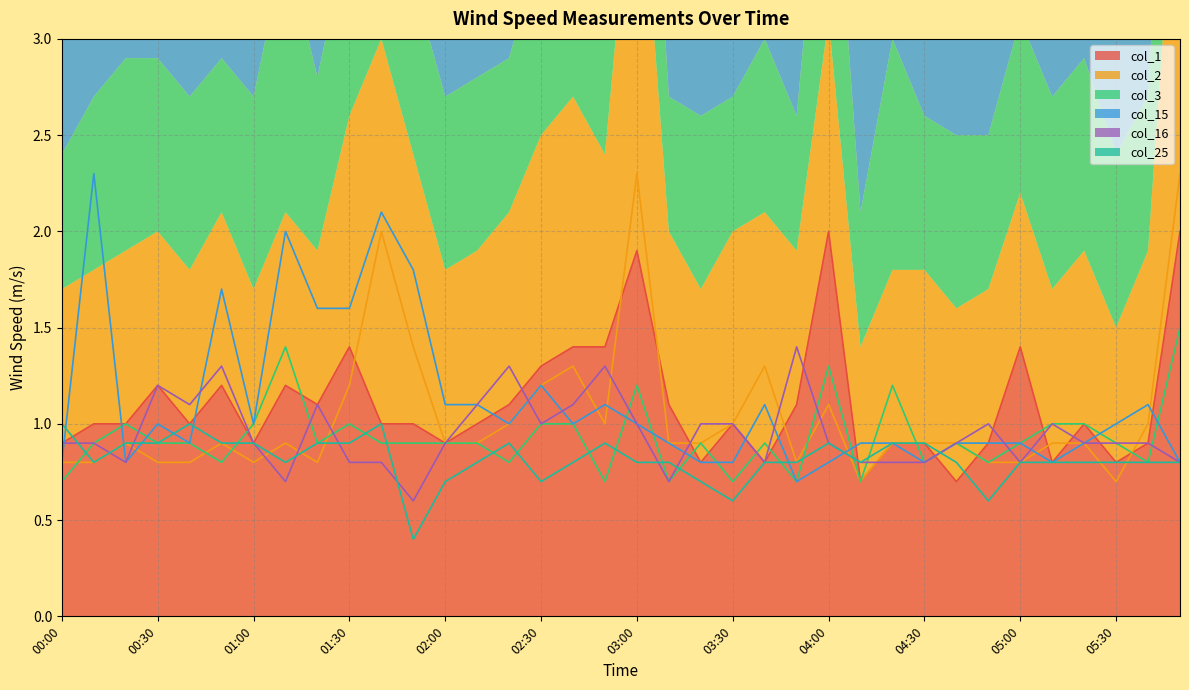

The col_2 series shows 1.4 at 01:50. True or false?

True